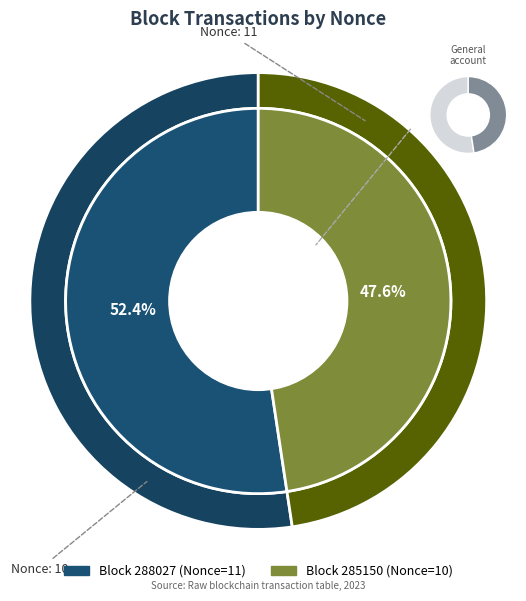

To the nearest percent, what is the difference between the 285150 and 288027 slice percentages?

5%